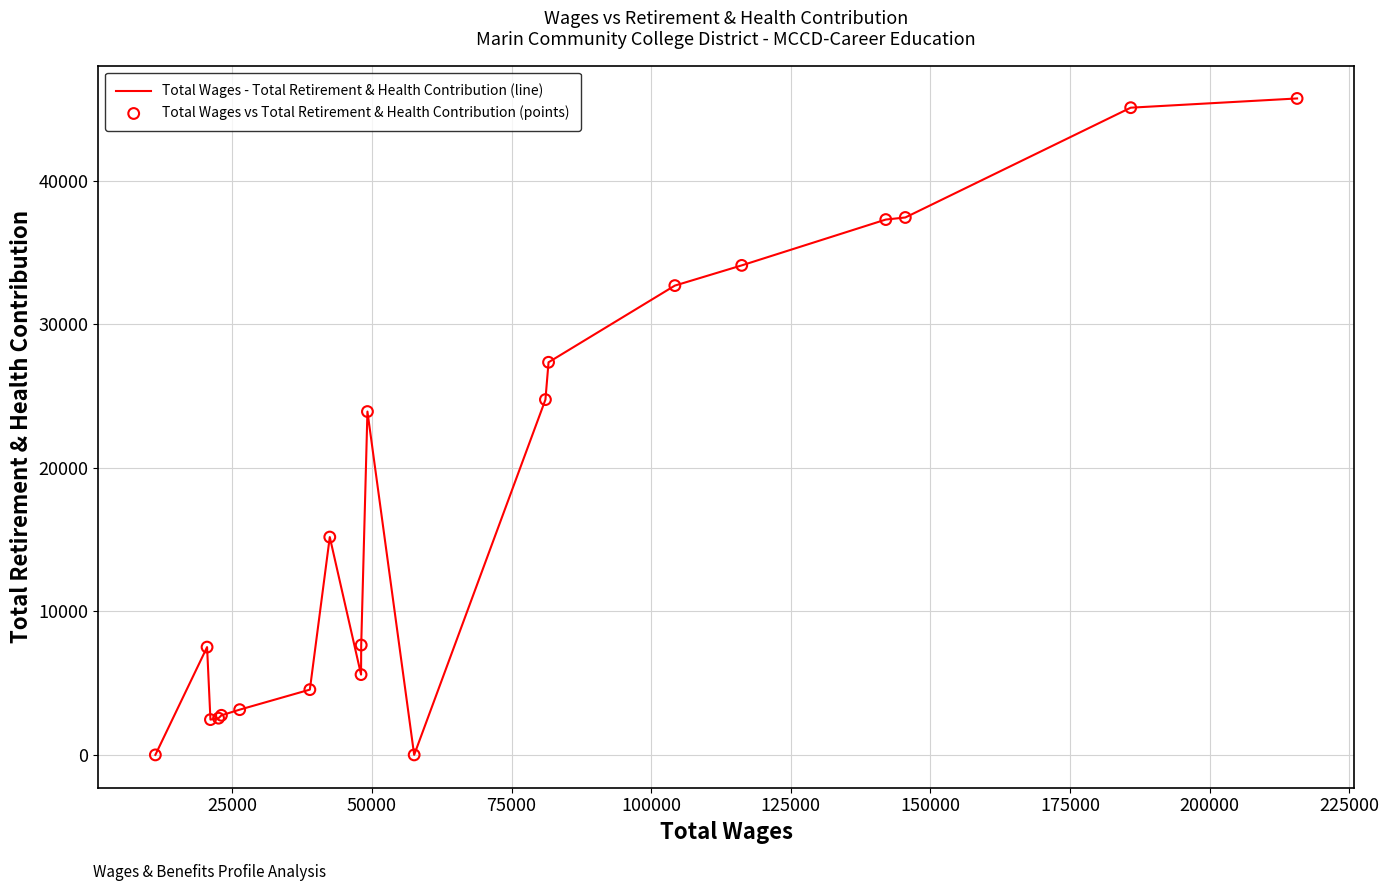

What is the maximum value shown in the chart?

45731